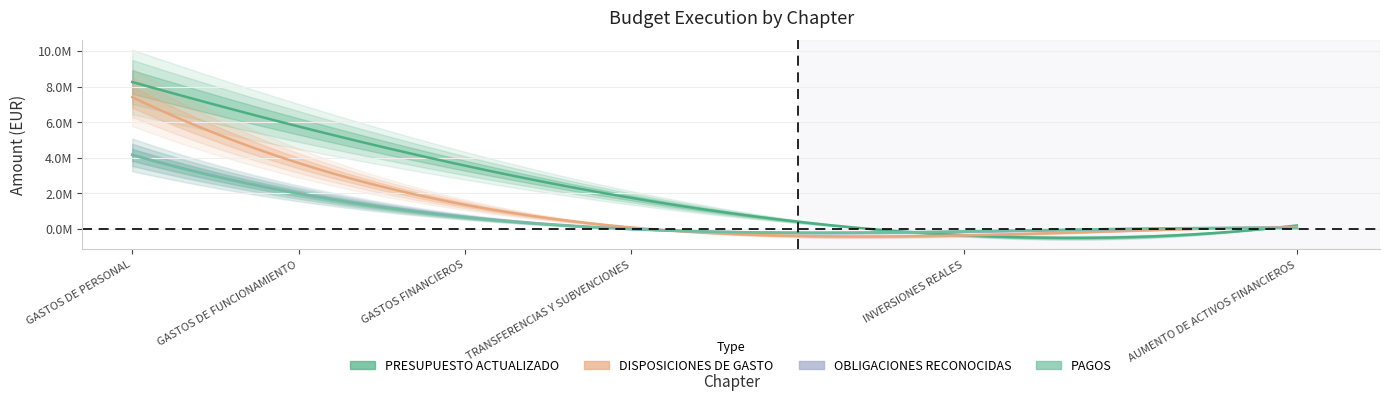

Rank the series by their maximum value, from lowest to highest.

OBLIGACIONES RECONOCIDAS, PAGOS, DISPOSICIONES DE GASTO, PRESUPUESTO ACTUALIZADO